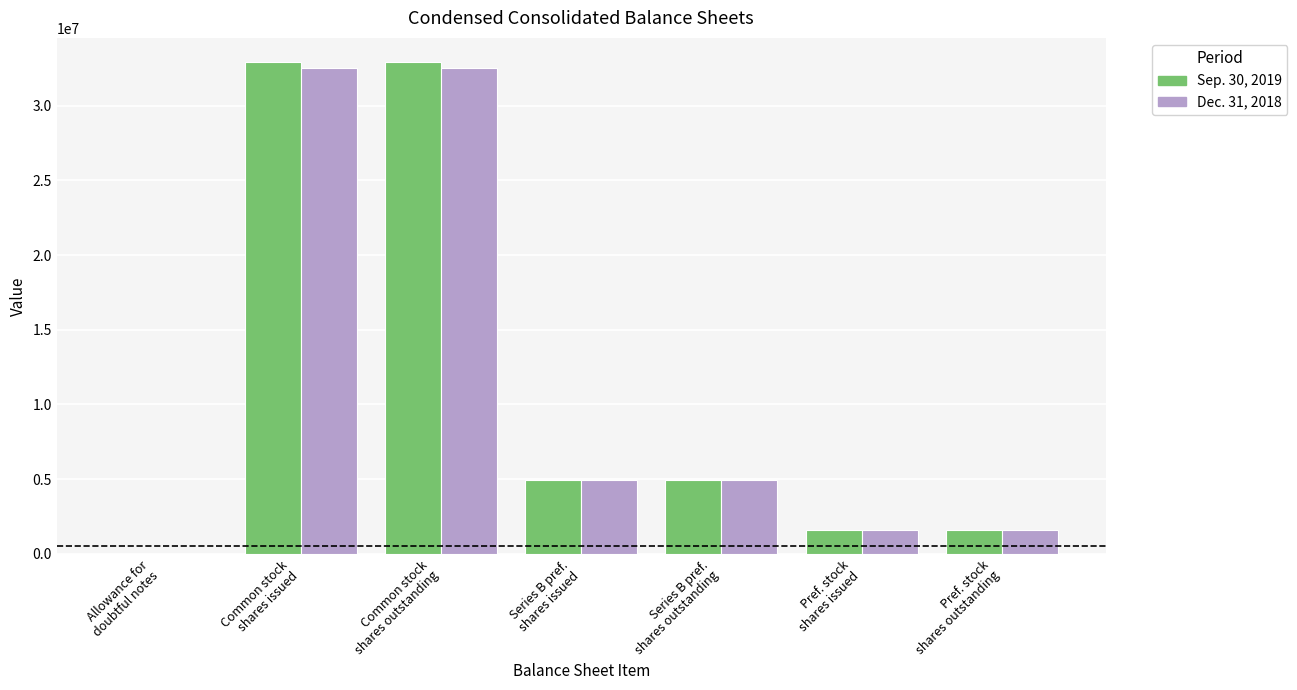

What is the sum of all Dec. 31, 2018 values?

78155121